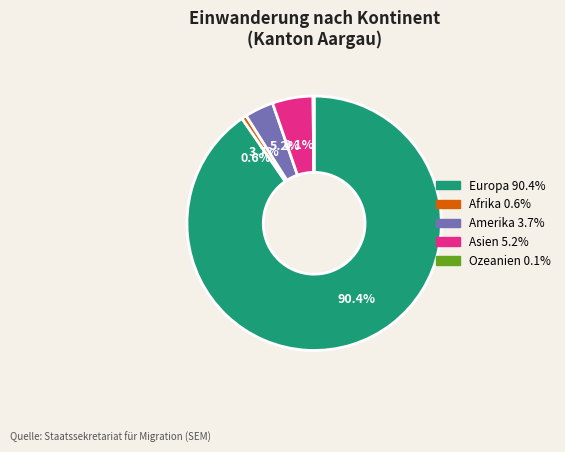

Between Europa and Asien, which is larger?

Europa